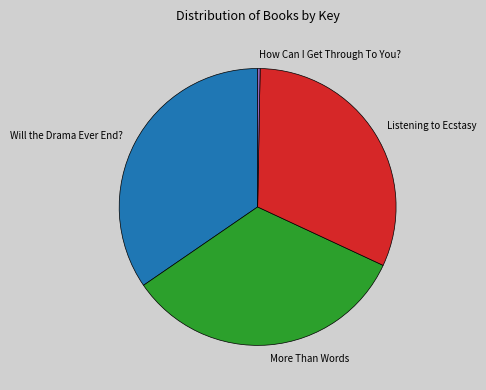

Is there a majority slice in this chart?

No